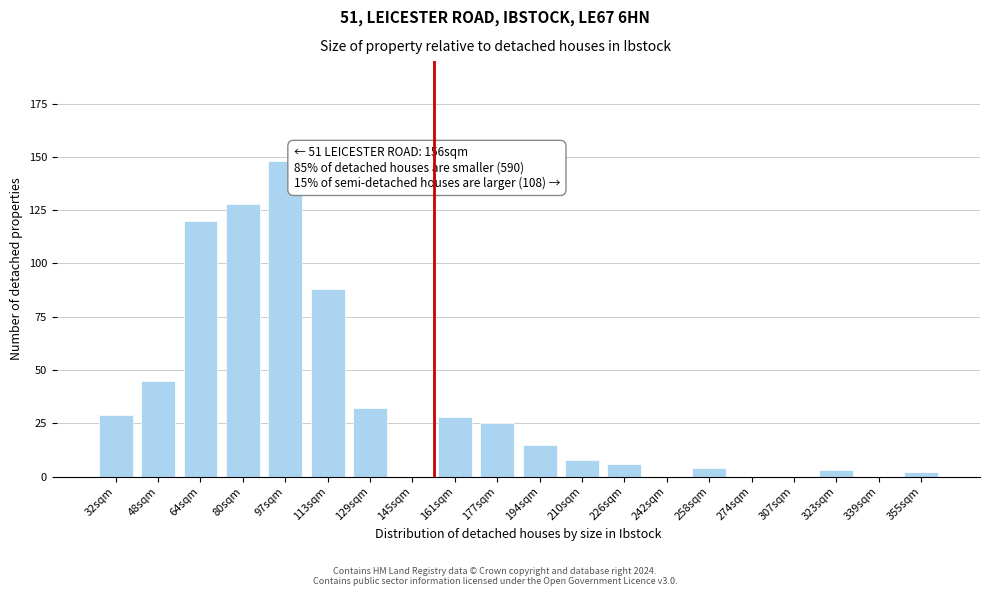

Reading right to left, transcribe all the data shown in this chart.

355sqm=2	339sqm=0	323sqm=3	307sqm=0	274sqm=0	258sqm=4	242sqm=0	226sqm=6	210sqm=8	194sqm=15	177sqm=25	161sqm=28	145sqm=0	129sqm=32	113sqm=88	97sqm=148	80sqm=128	64sqm=120	48sqm=45	32sqm=29